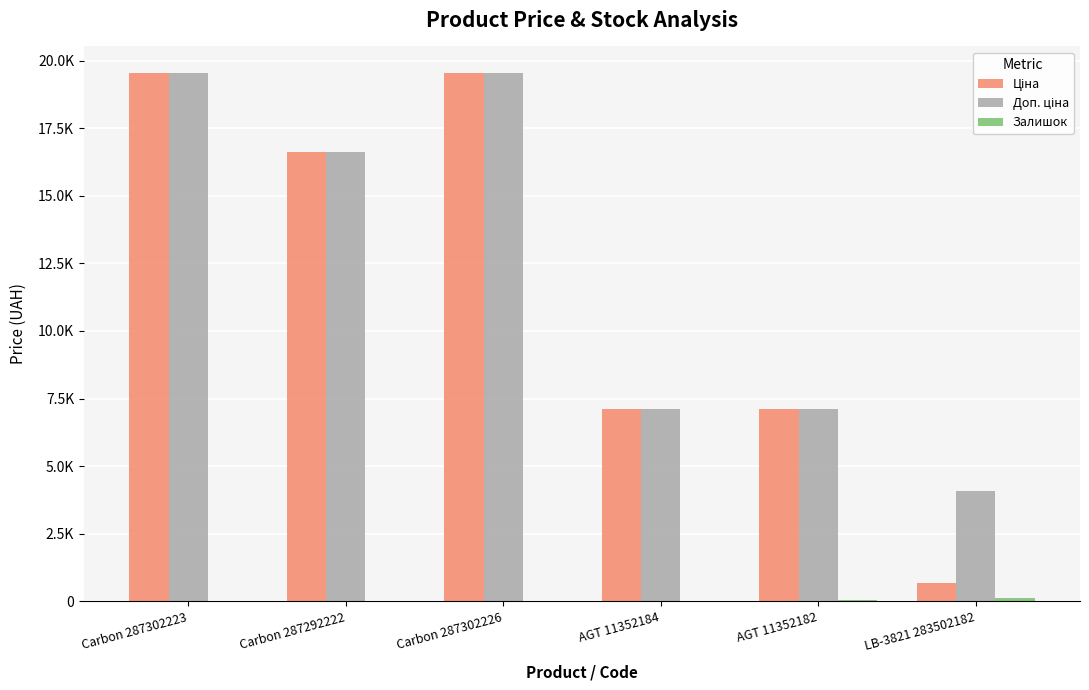

Are the bars grouped side by side (vs. stacked)?

Yes